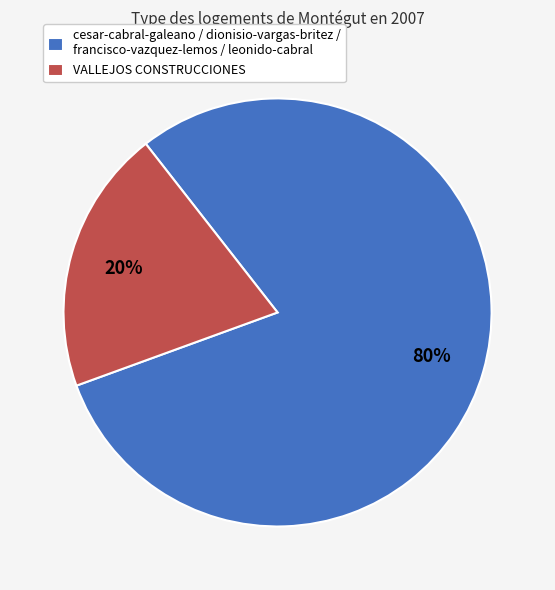

To the nearest percent, what is the combined percentage of cesar-cabral-galeano / dionisio-vargas-britez / francisco-vazquez-lemos / leonido-cabral and VALLEJOS CONSTRUCCIONES?

100%